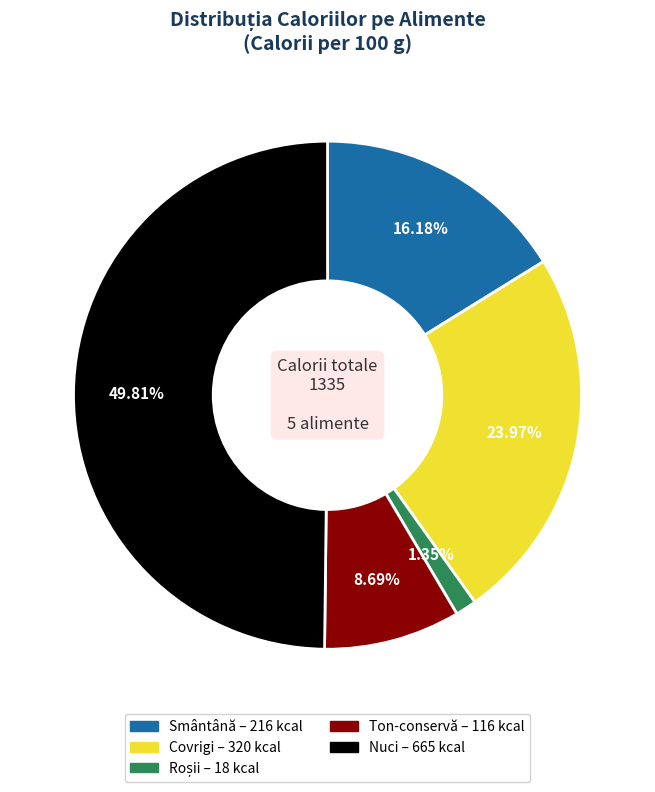

Which category has the biggest portion of the pie?

Nuci